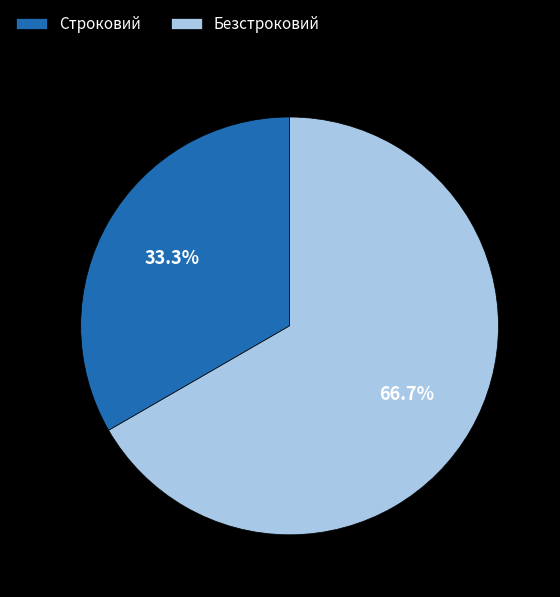

Is the sum of Безстроковий and Строковий greater than half?

Yes